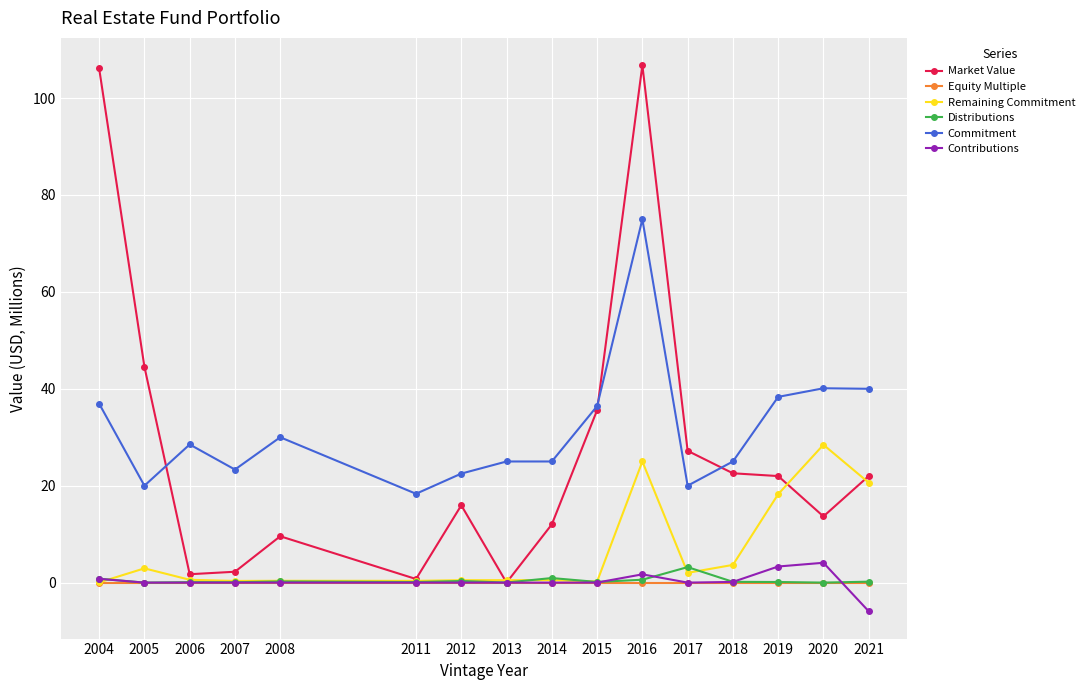

What are all the series names shown in the legend?

Market Value, Equity Multiple, Remaining Commitment, Distributions, Commitment, Contributions